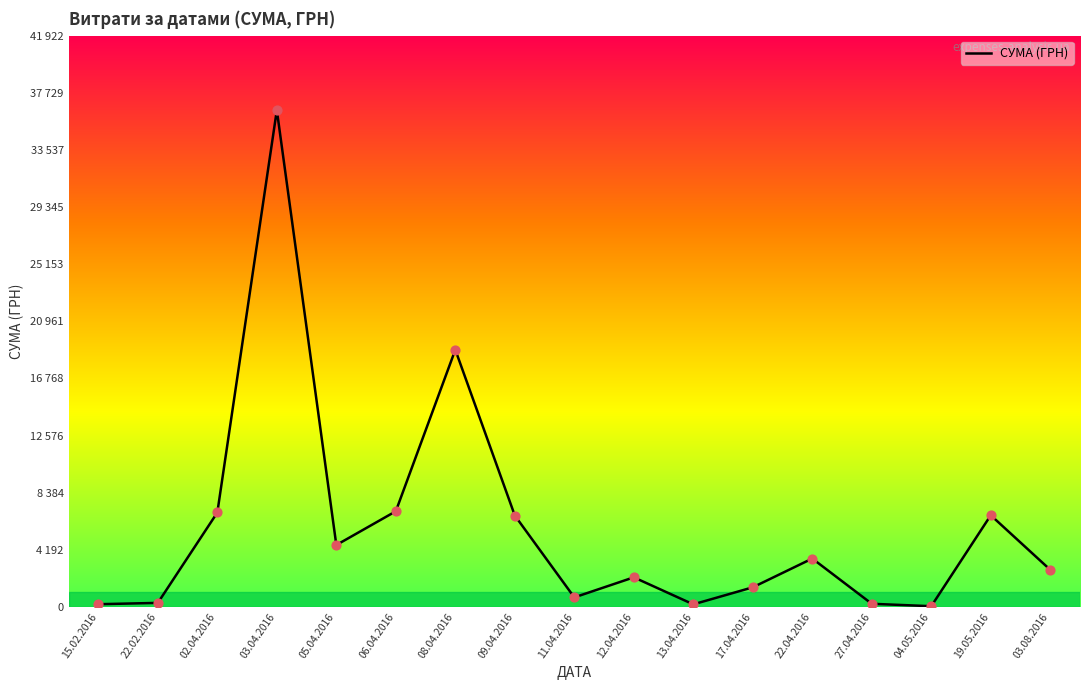

Between 02.04.2016 and 06.04.2016, which is larger?

06.04.2016